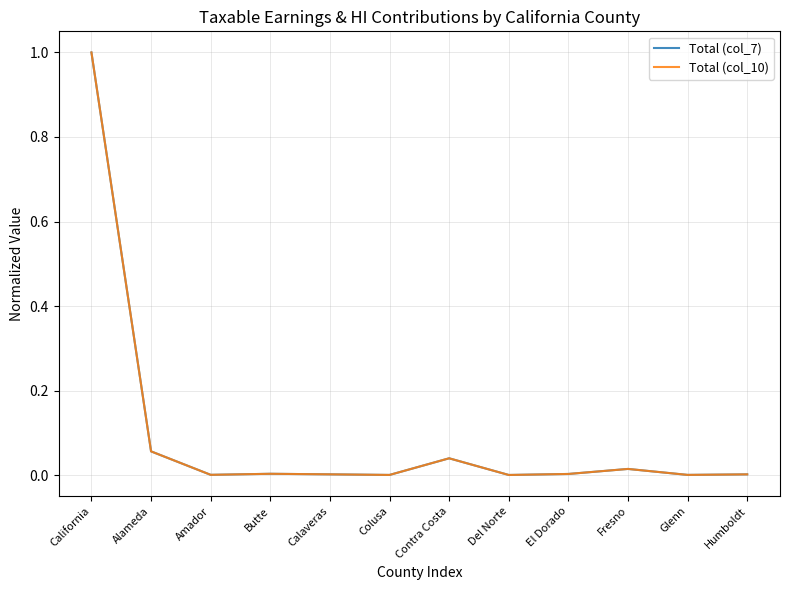

Is the value of Total (col_10) at Contra Costa greater than the value of Total (col_7) at Fresno?

Yes